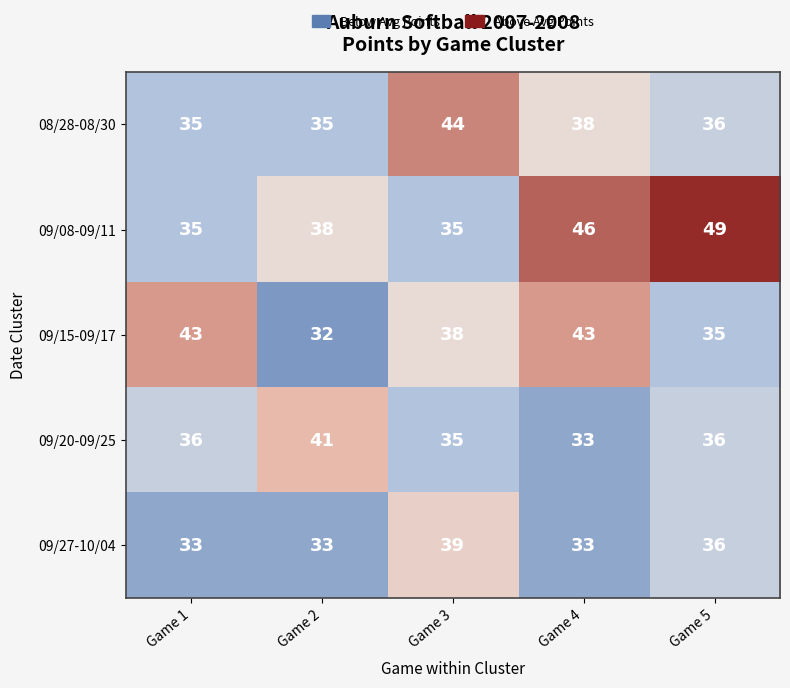

Which series has the largest range (max minus min)?

09/08-09/11